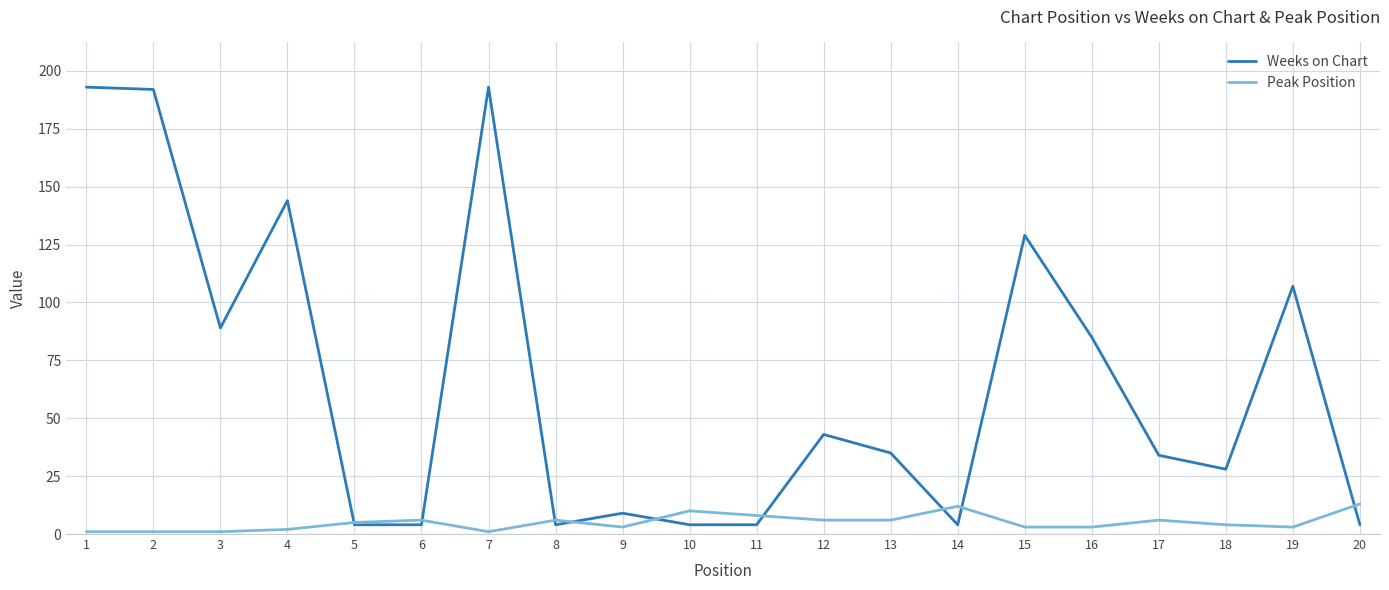

Between 5 and 19, which series saw the biggest shift?

Weeks on Chart